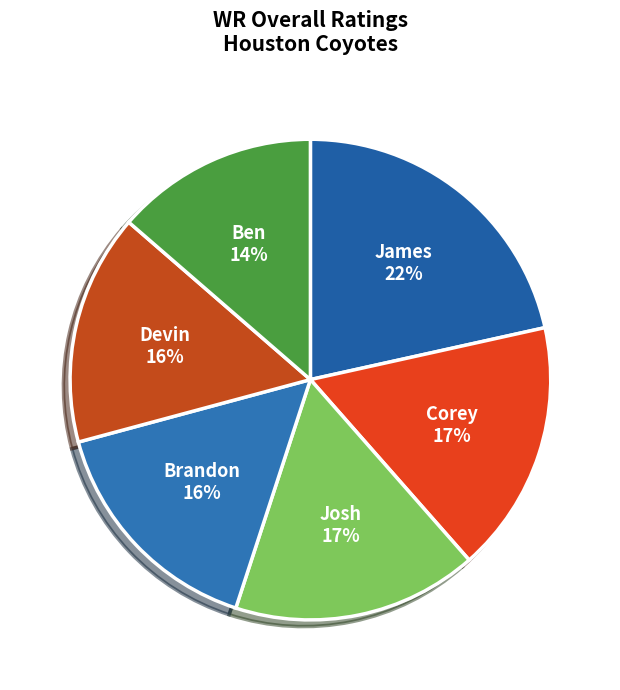

Count the number of slices in the pie.

6